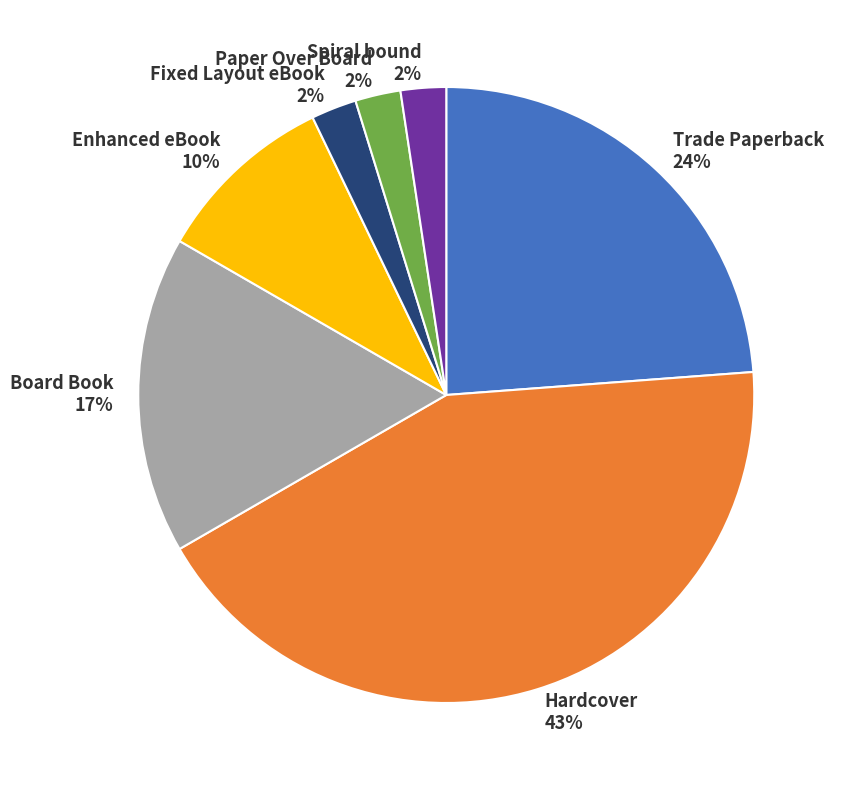

Which category has the biggest portion of the pie?

Hardcover